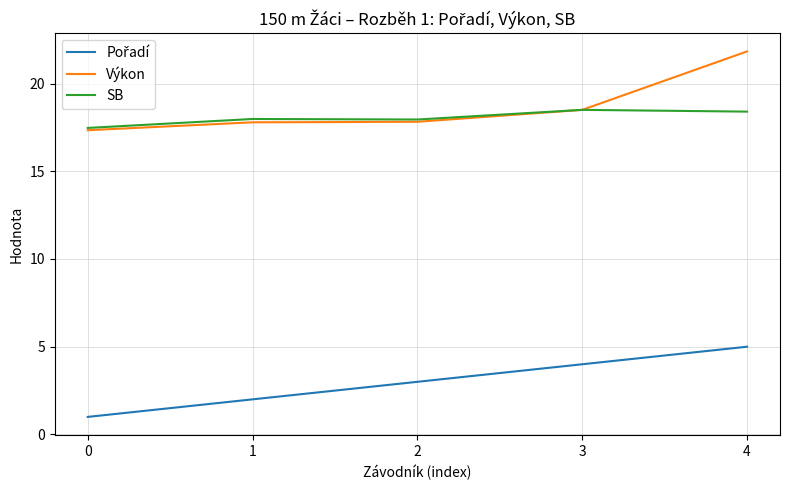

What is the spread (max minus min) of values at 4?

16.8